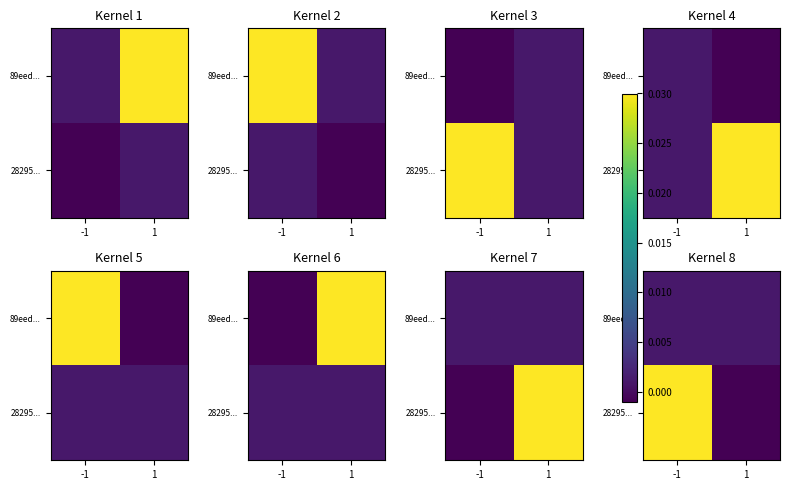

True or false: 89eed... has a value of 0.0 at -1.

True